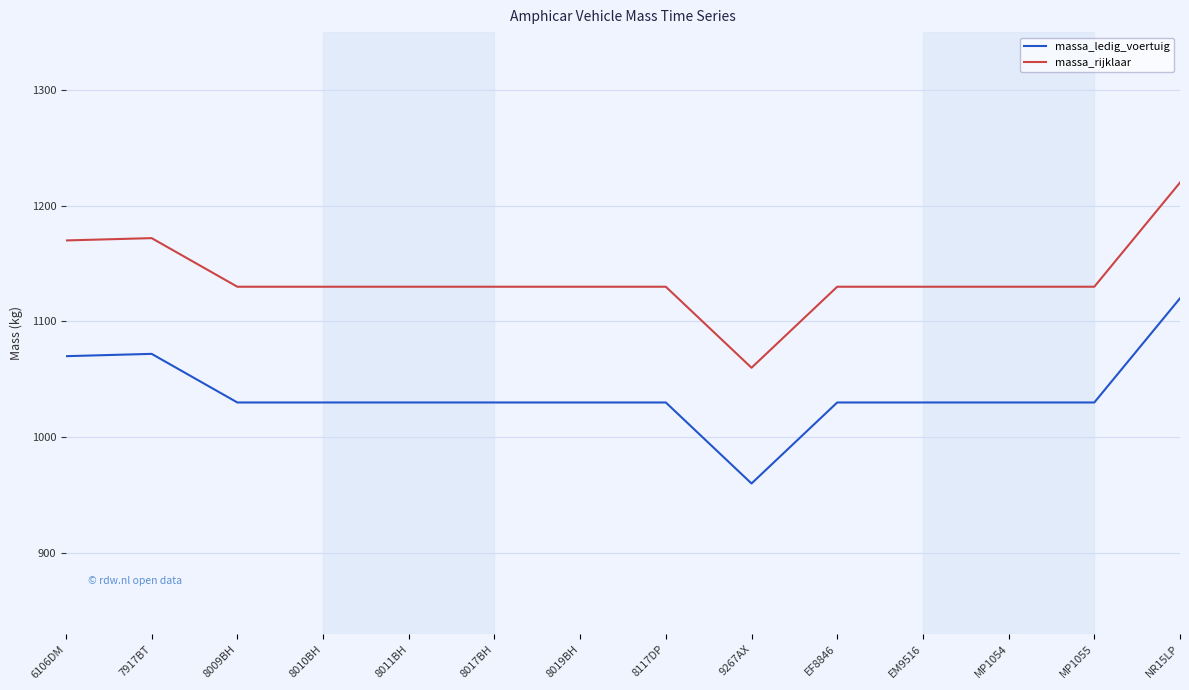

At how many categories does at least one series exceed 994?

14